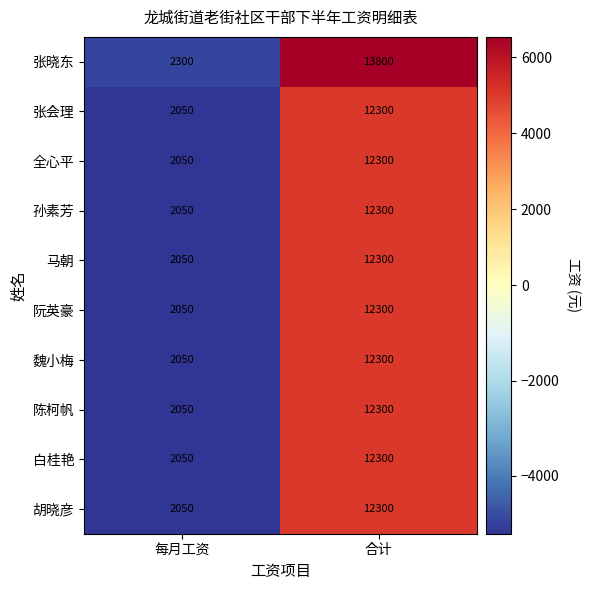

What is the sum of the 孙素芳 values at 合计 and 每月工资?

14350